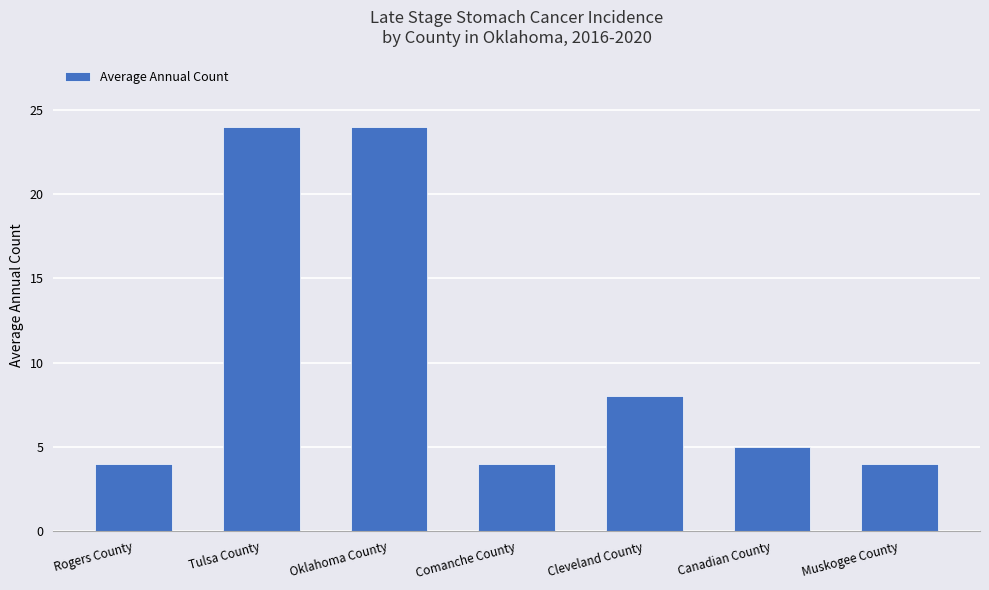

Is it true that the value at Muskogee County is 4?

True